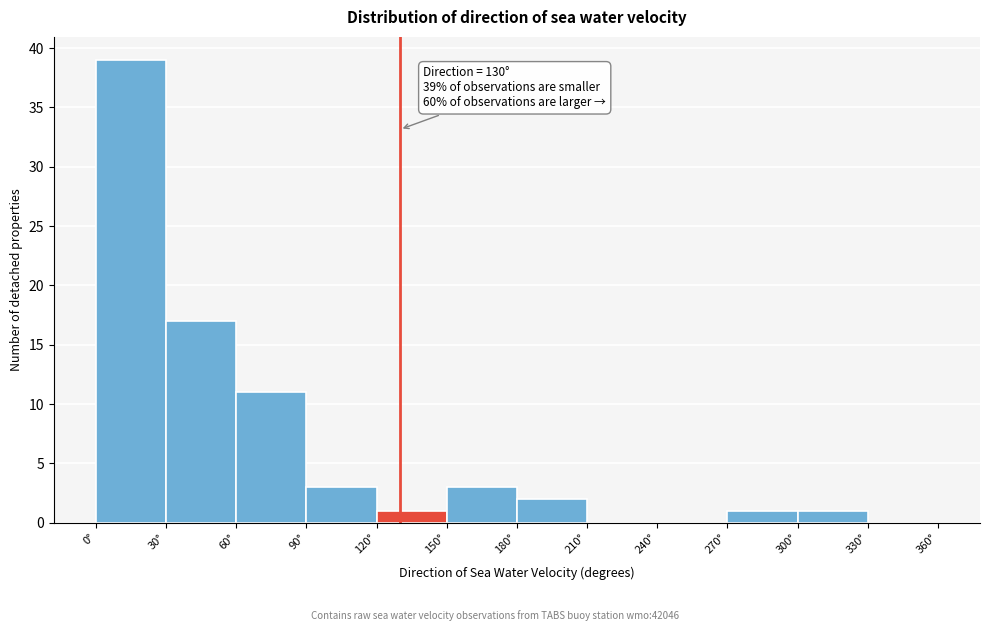

Which range on the x-axis has the tallest bar?

0 to 30